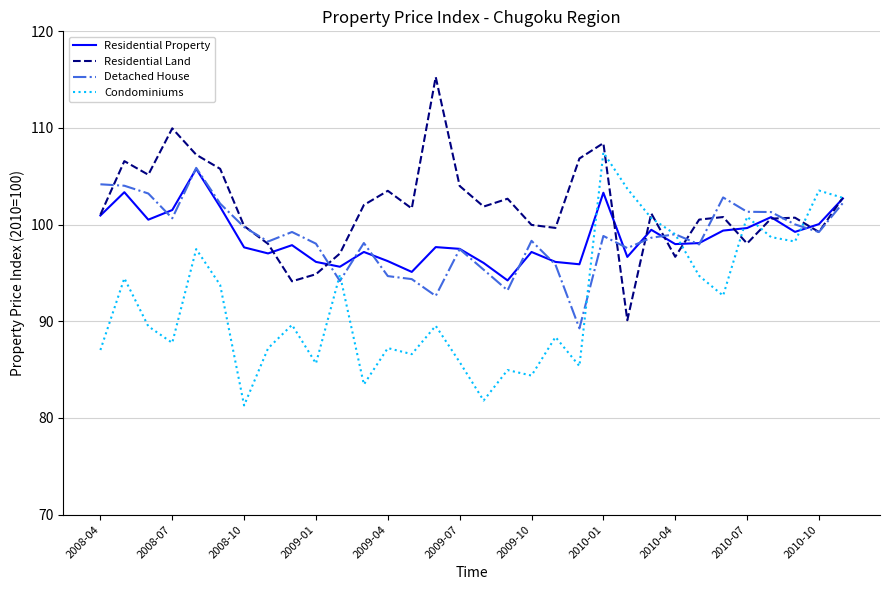

Which series has the largest total across all categories?

Residential Land